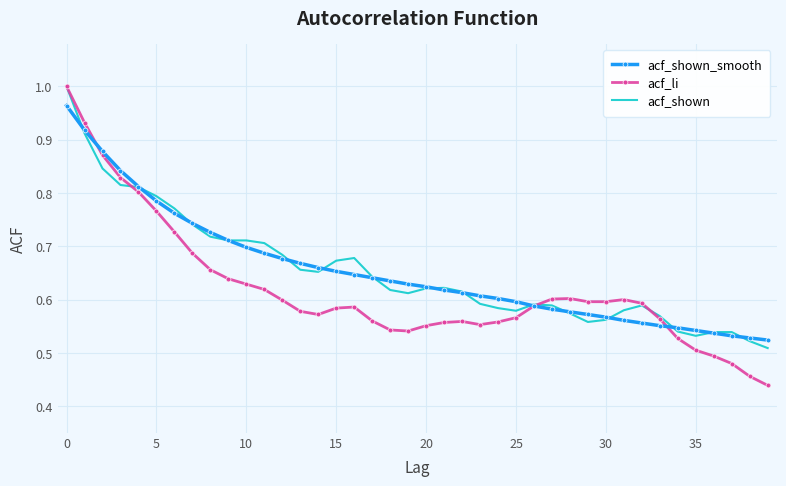

Which series has the widest spread of values?

acf_li